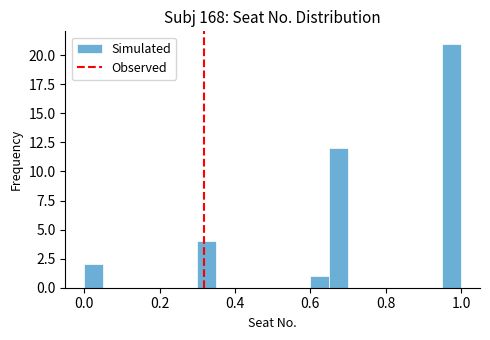

Around what value on the x-axis is the tallest bar? Give the approximate position of its centre, as read against the axis.

0.98